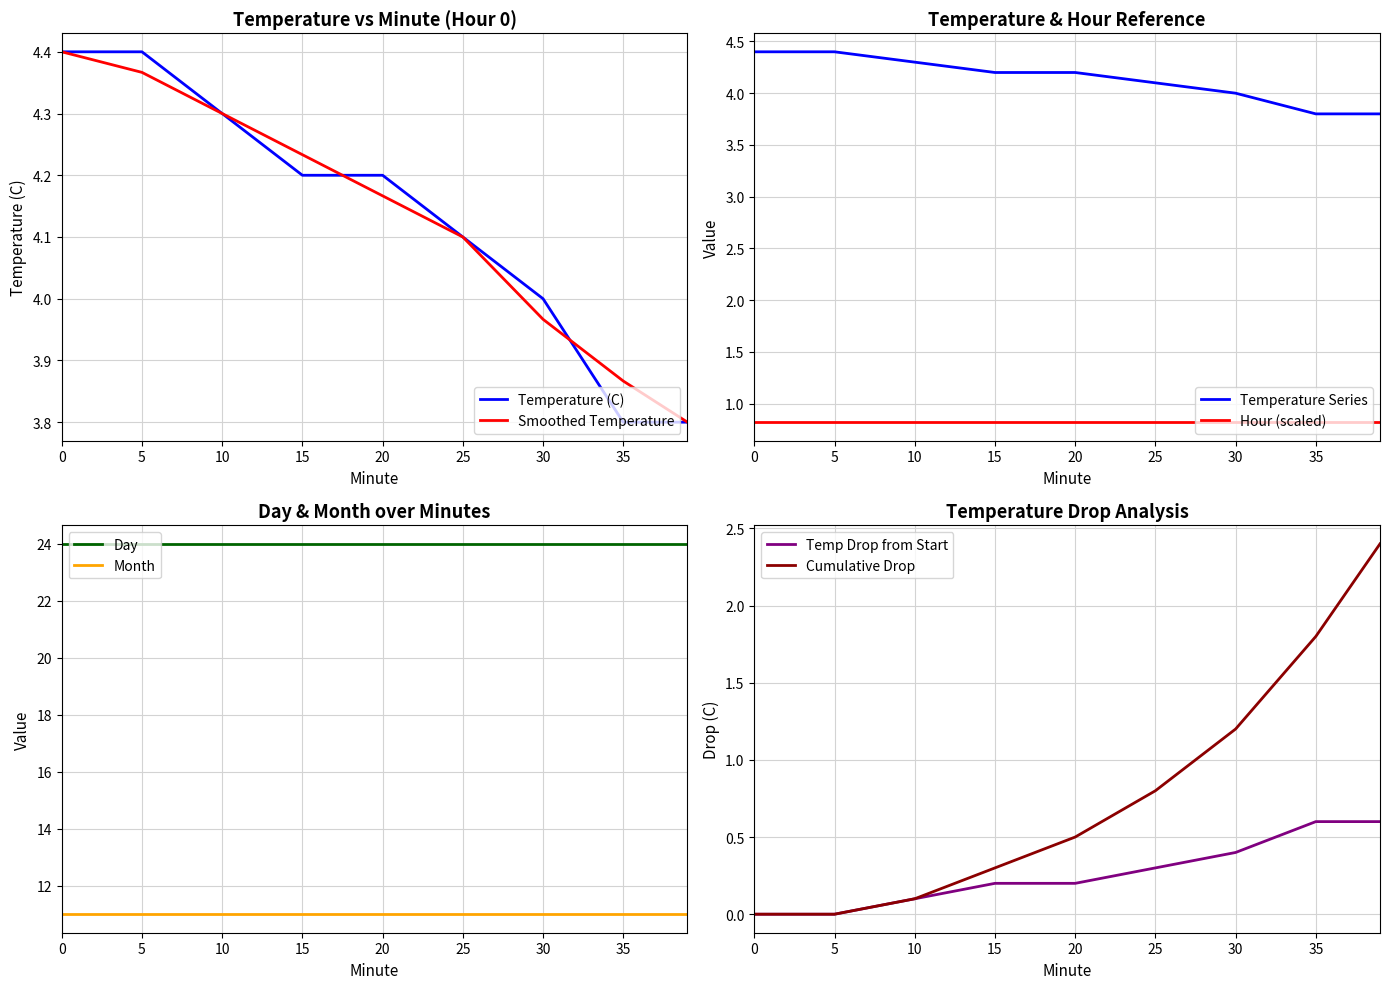

What is the value of the Value (Temperature C) point at the 8th from the left?

3.8